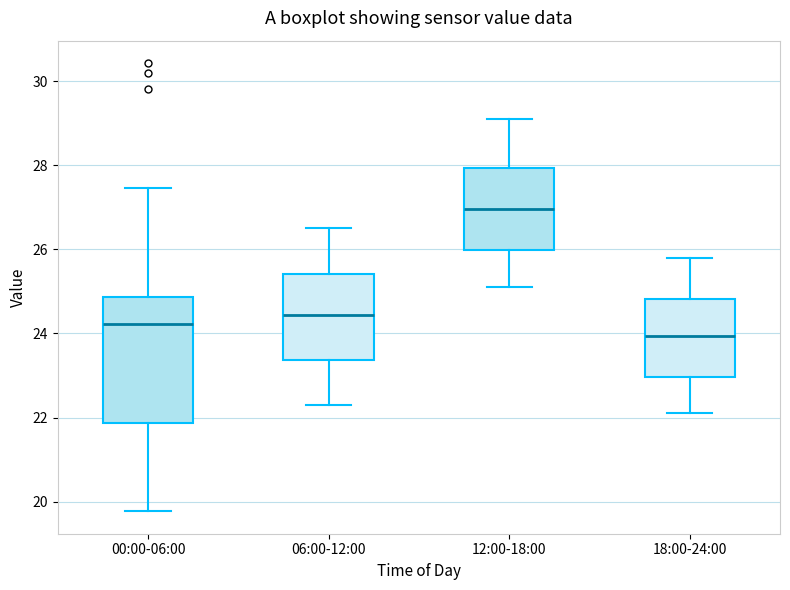

Reading left to right, read every box against the y-axis: the position of its median line, the range the box covers, and the ends of its whiskers. The values are not printed on the chart, so give them approximately, as read against the axis.

00:00-06:00: median 24.2, box 21.8 to 24.8, whiskers 19.8 to 27.4
06:00-12:00: median 24.4, box 23.4 to 25.4, whiskers 22.4 to 26.6
12:00-18:00: median 27.0, box 26.0 to 28.0, whiskers 25.2 to 29.2
18:00-24:00: median 24.0, box 23.0 to 24.8, whiskers 22.2 to 25.8